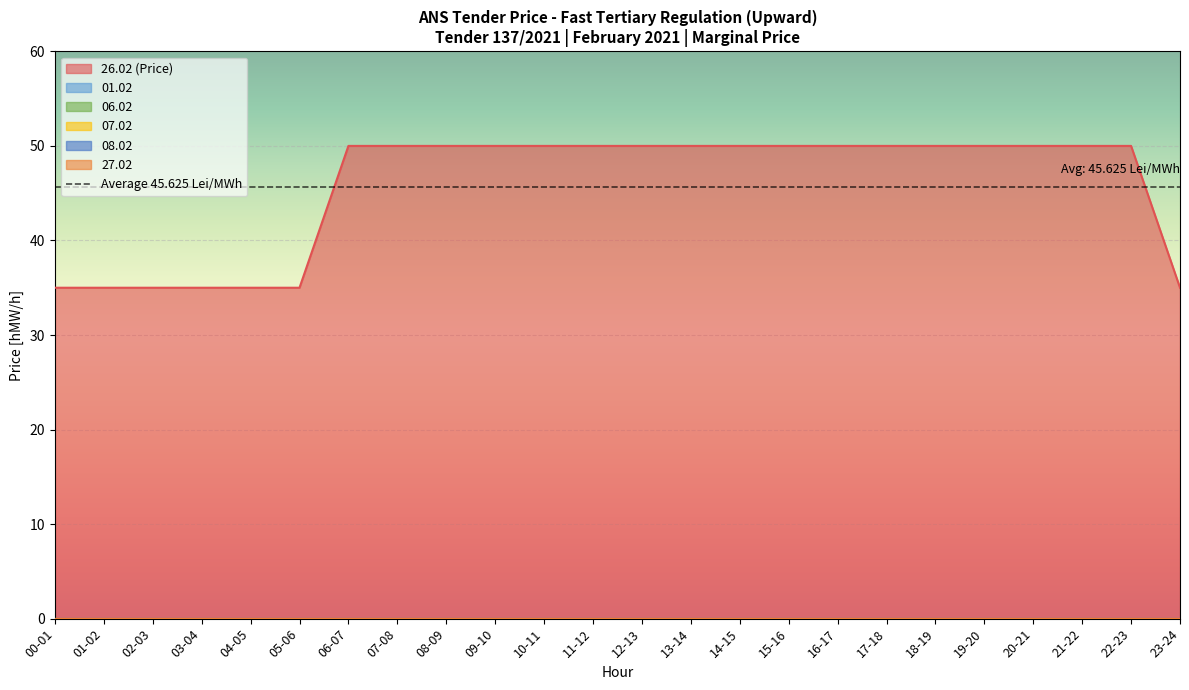

Reading left to right, what are all the values shown in this chart?

26.02 (Price): 35	35	35	35	35	35	50	50	50	50	50	50	50	50	50	50	50	50	50	50	50	50	50	35
01.02: 0	0	0	0	0	0	0	0	0	0	0	0	0	0	0	0	0	0	0	0	0	0	0	0
06.02: 0	0	0	0	0	0	0	0	0	0	0	0	0	0	0	0	0	0	0	0	0	0	0	0
07.02: 0	0	0	0	0	0	0	0	0	0	0	0	0	0	0	0	0	0	0	0	0	0	0	0
08.02: 0	0	0	0	0	0	0	0	0	0	0	0	0	0	0	0	0	0	0	0	0	0	0	0
27.02: 0	0	0	0	0	0	0	0	0	0	0	0	0	0	0	0	0	0	0	0	0	0	0	0